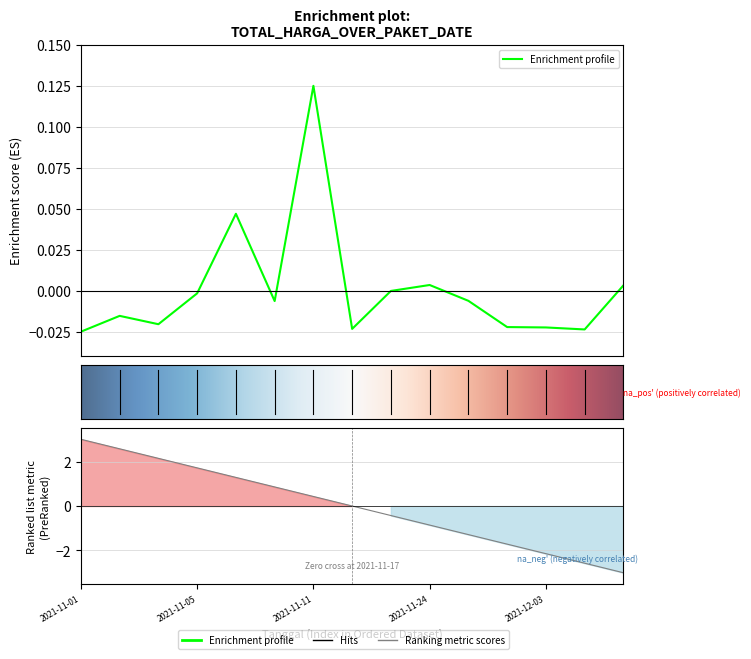

What position from the left is 2021-11-08?

6